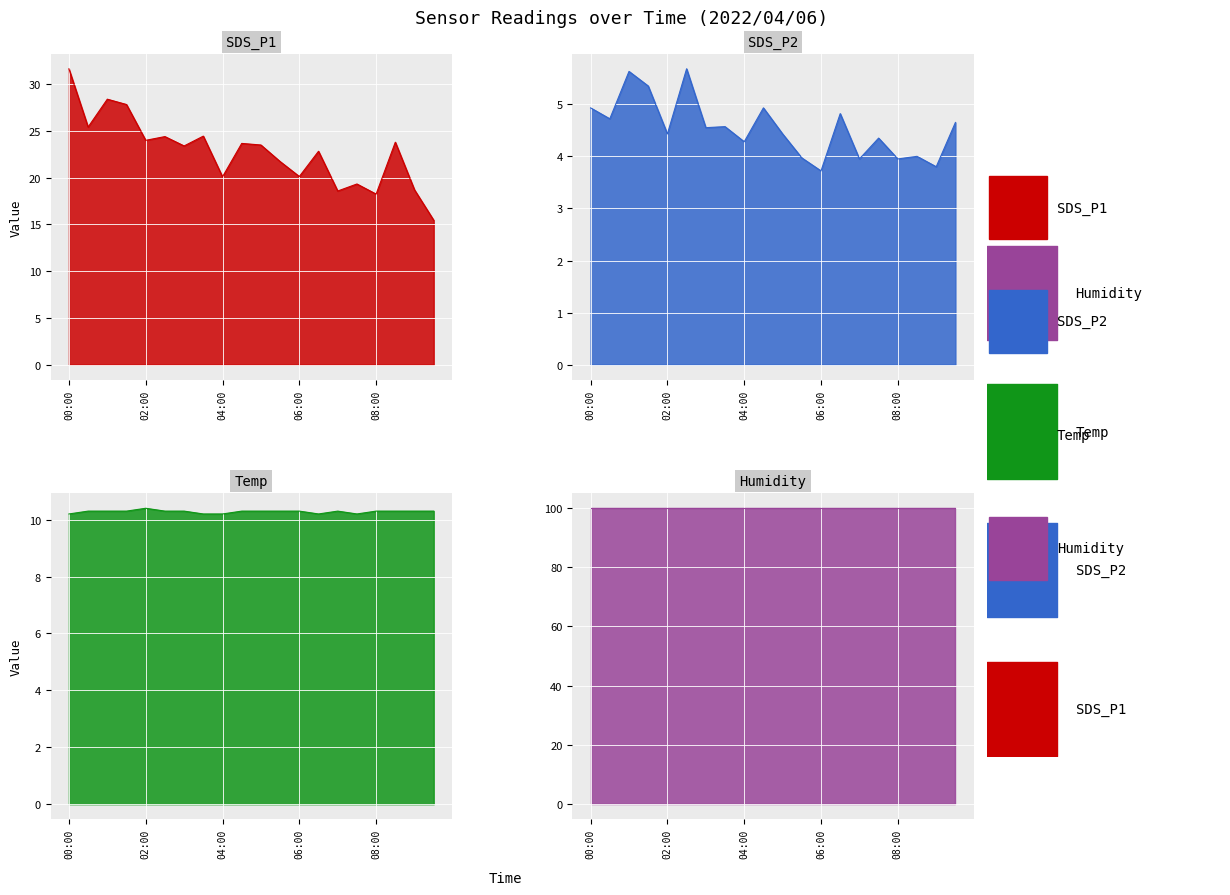

Which series has the largest range (max minus min)?

SDS_P1